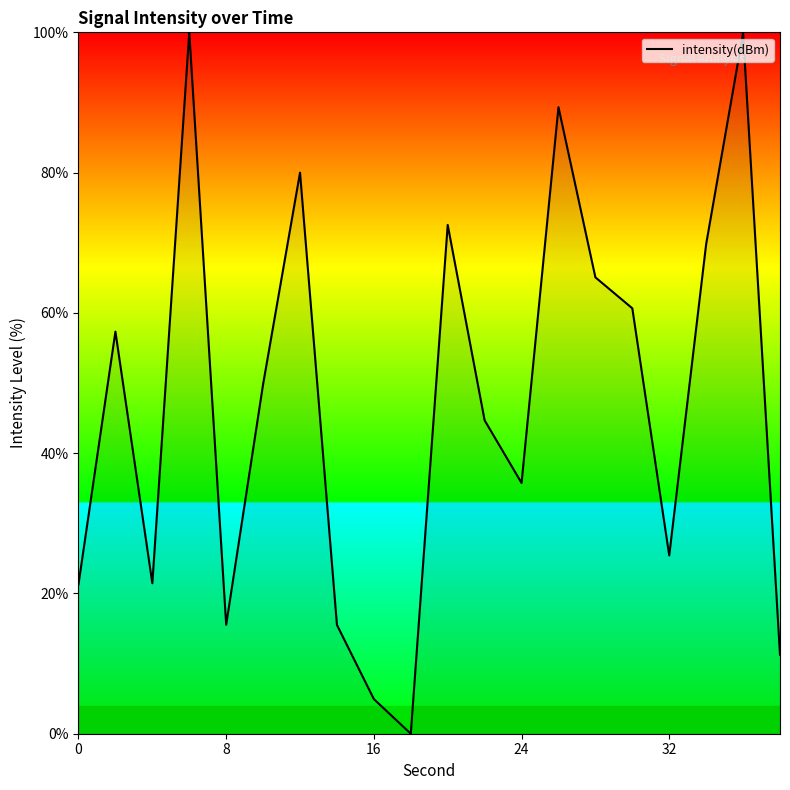

What is the maximum value shown in the chart?

100.0